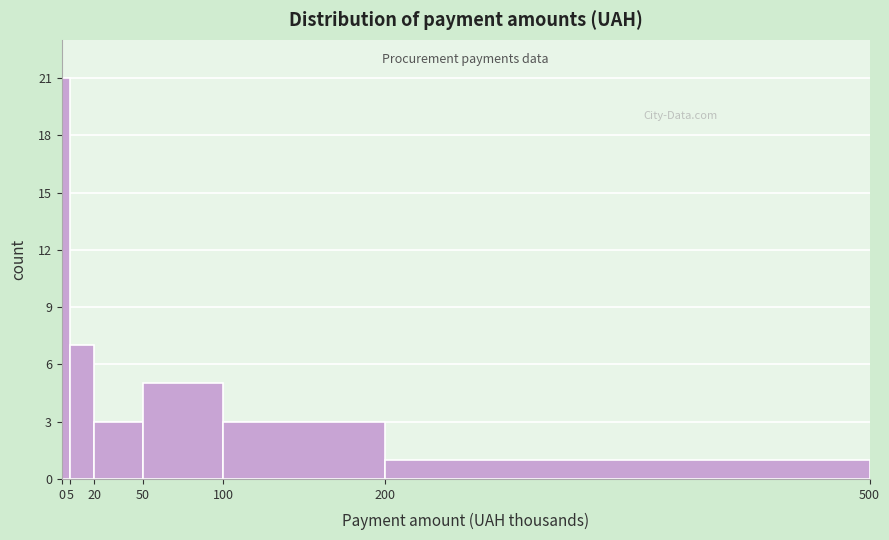

Which range on the x-axis has the tallest bar?

0 to 5